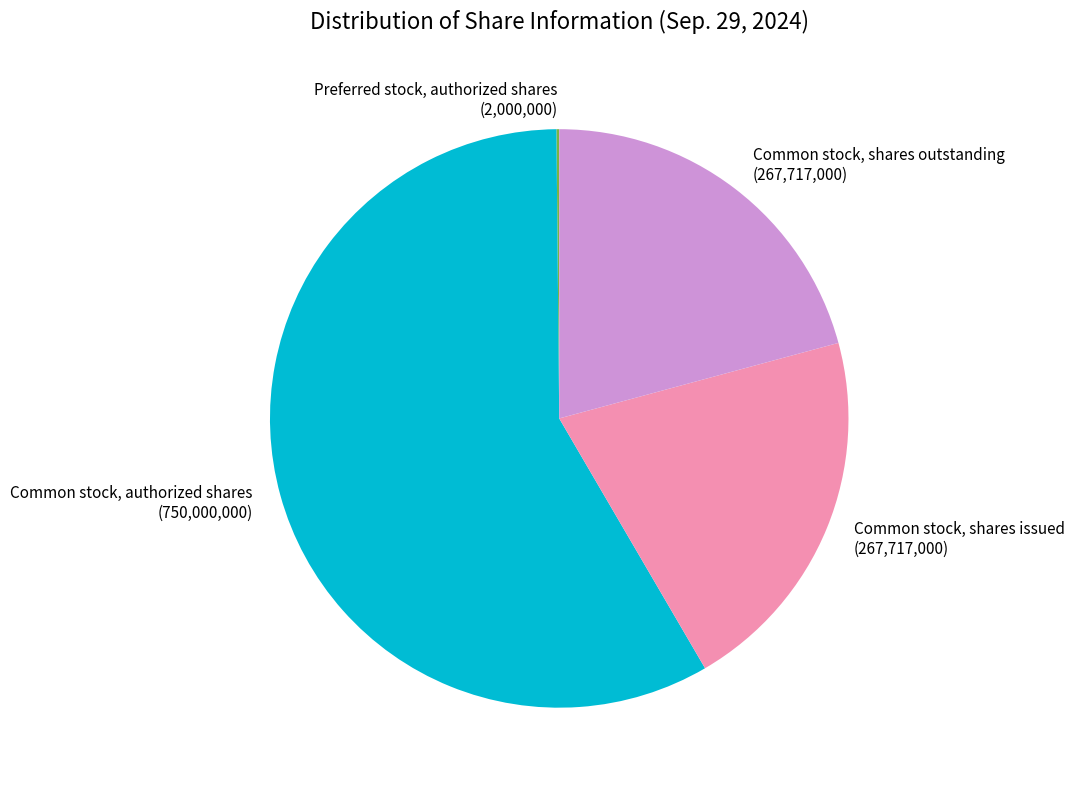

Which category accounts for the majority?

Common stock, authorized shares